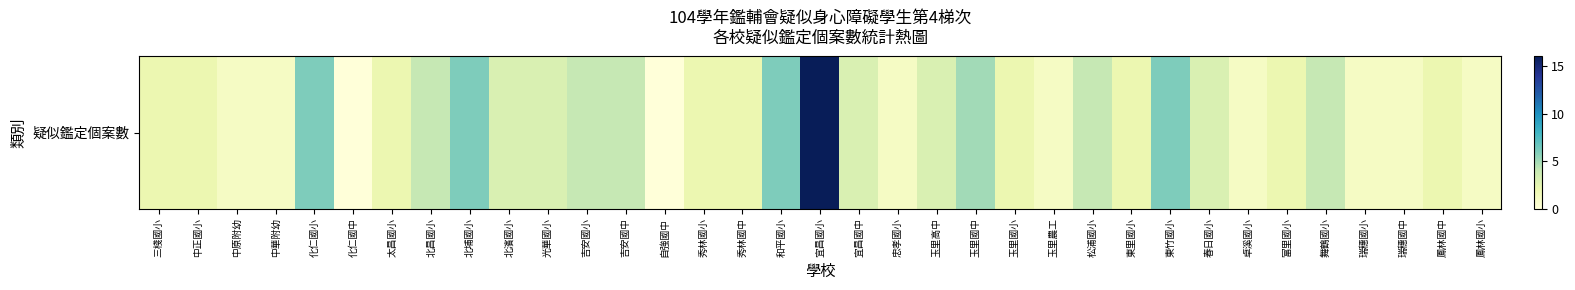

What is the ratio of the value at 北昌國小 to the value at 吉安國中?

1.0